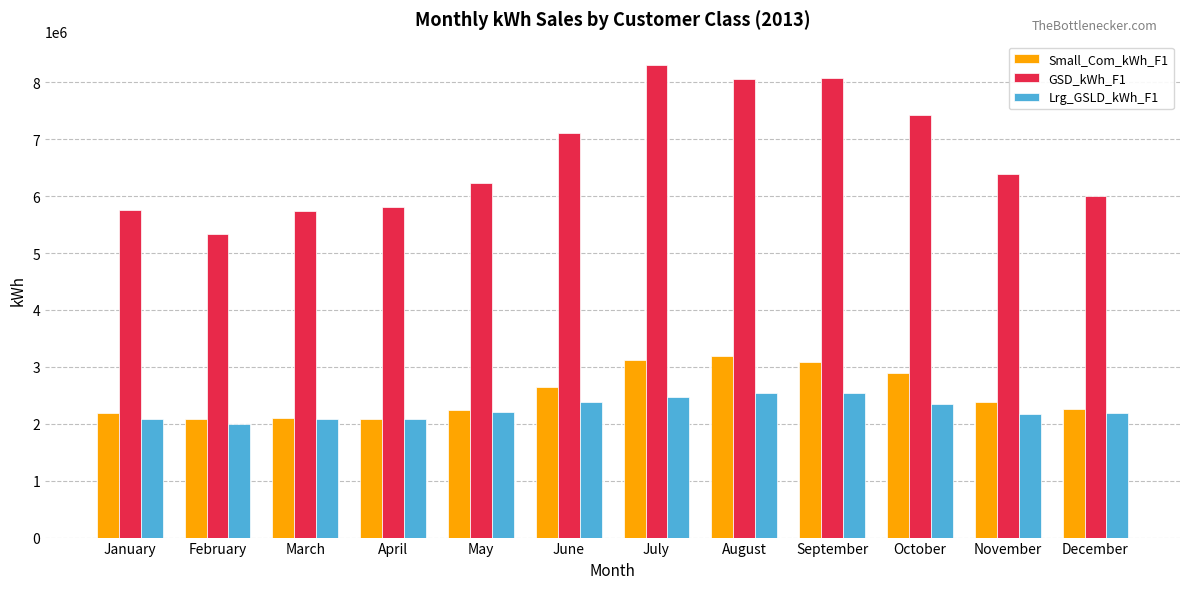

Where is GSD_kWh_F1 nearest to the value 6813841?

June